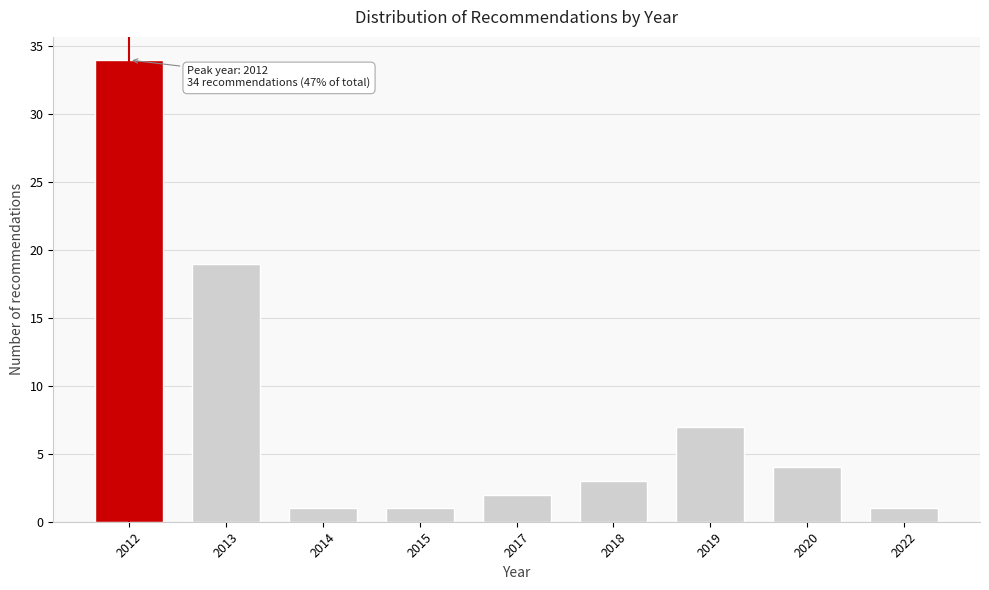

Reading left to right, list all the values displayed in this chart.

34	19	1	1	2	3	7	4	1